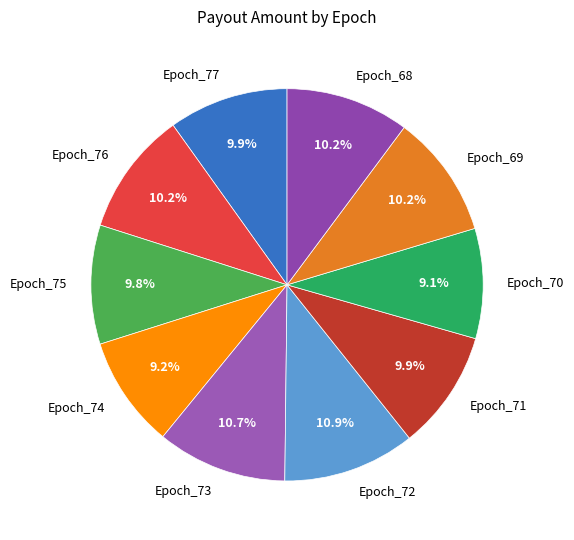

Which has a higher value, Epoch_75 or Epoch_70?

Epoch_75